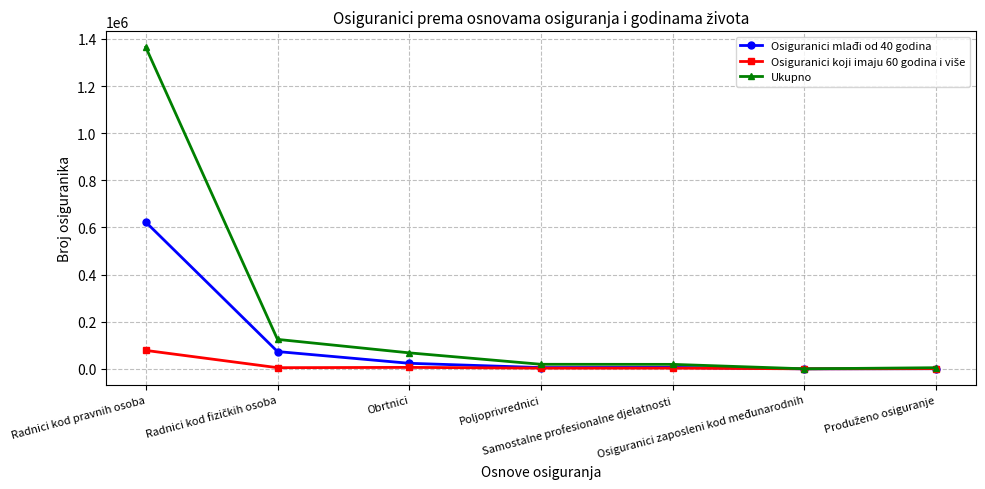

True or false: Ukupno has more than 1 interior local peaks.

False